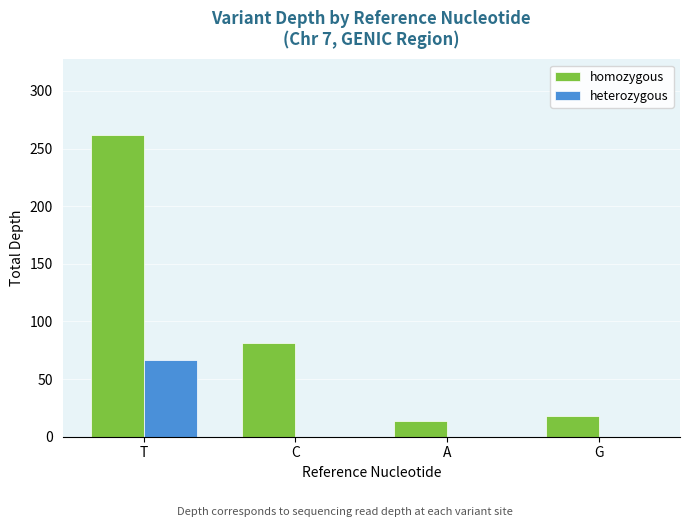

Between C and A, which series saw the biggest shift?

homozygous